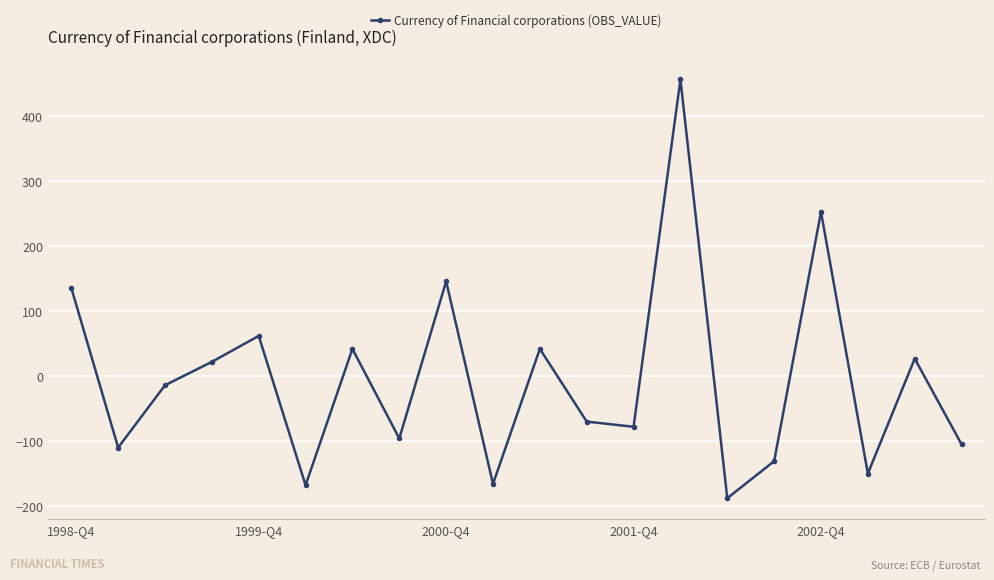

How many points are lower than both their immediate neighbors (excluding endpoints)?

7